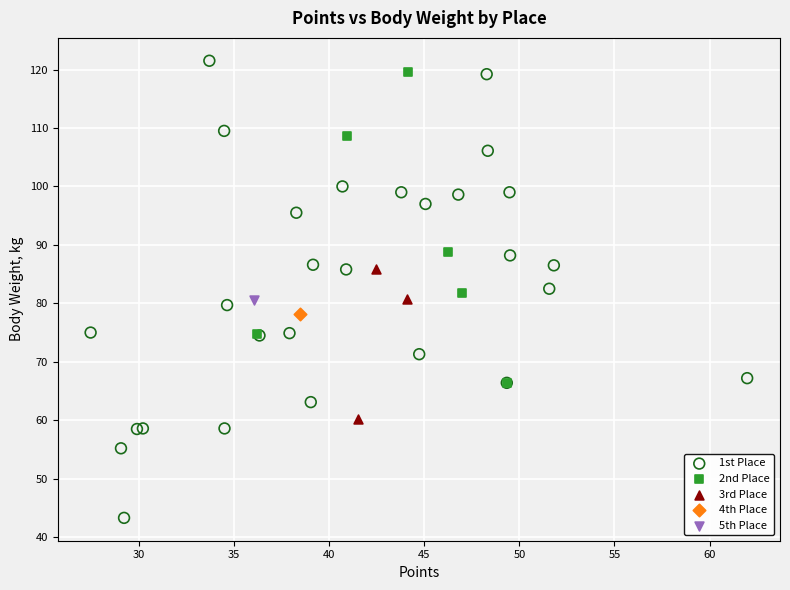

What are all the series names shown in the legend?

1st Place, 2nd Place, 3rd Place, 4th Place, 5th Place